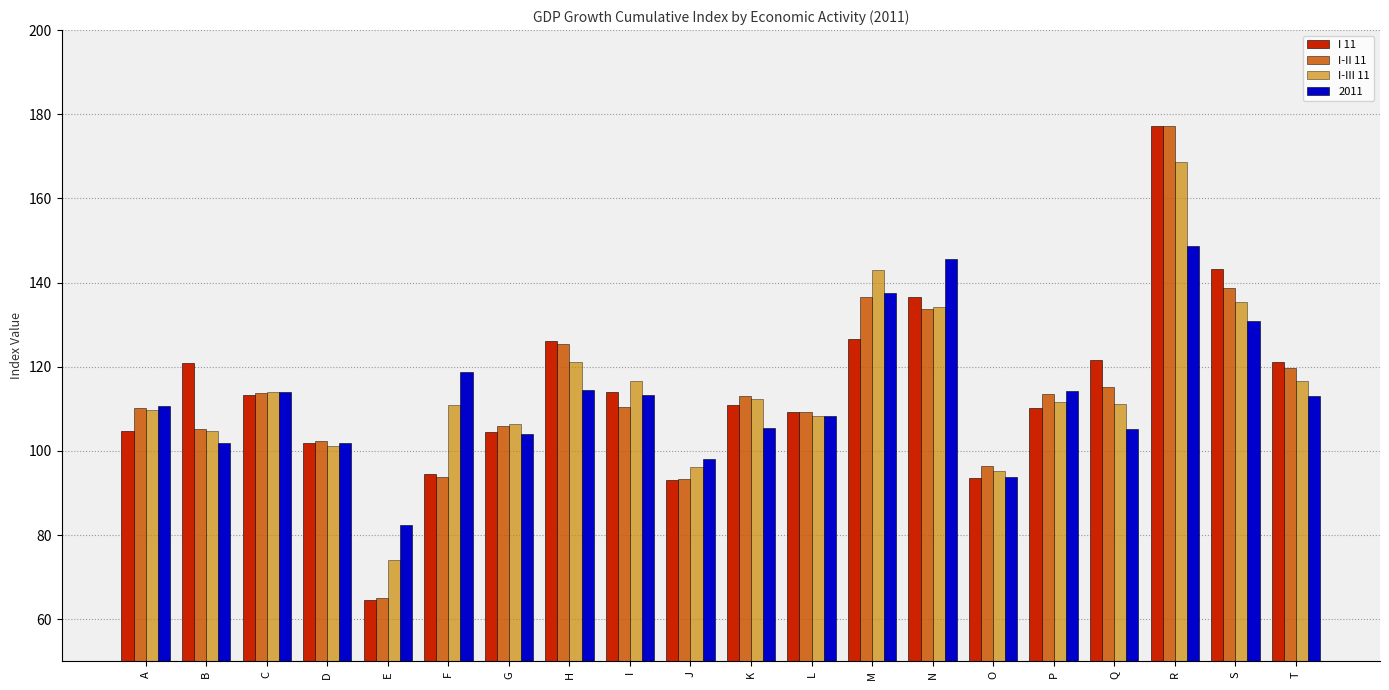

What is the difference between the maximum and minimum values in the I 11 series?

112.8